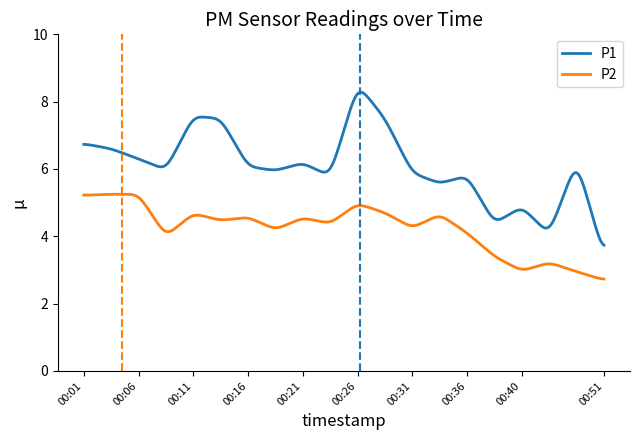

True or false: P2 and P1 cross at least once.

False